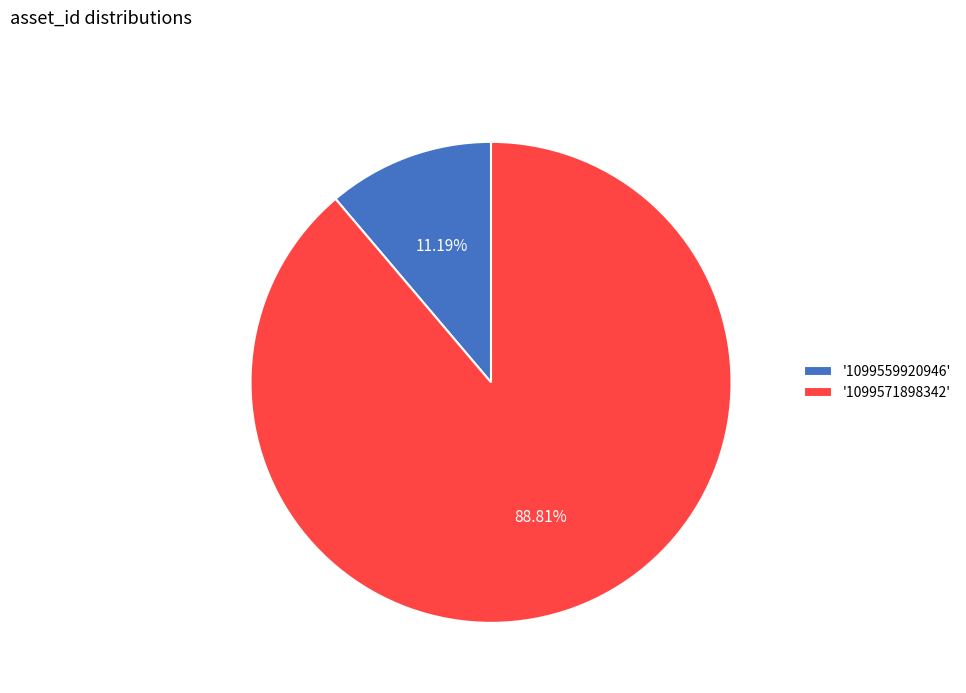

What is the majority slice?

'1099571898342'